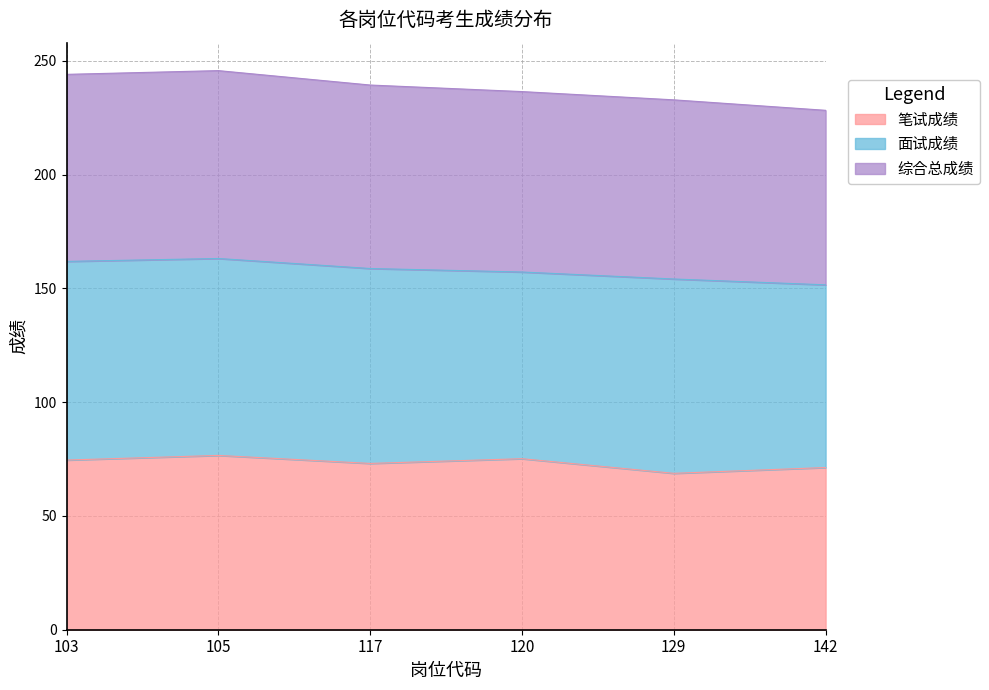

The 笔试成绩 series shows 114.8 at 142. True or false?

False